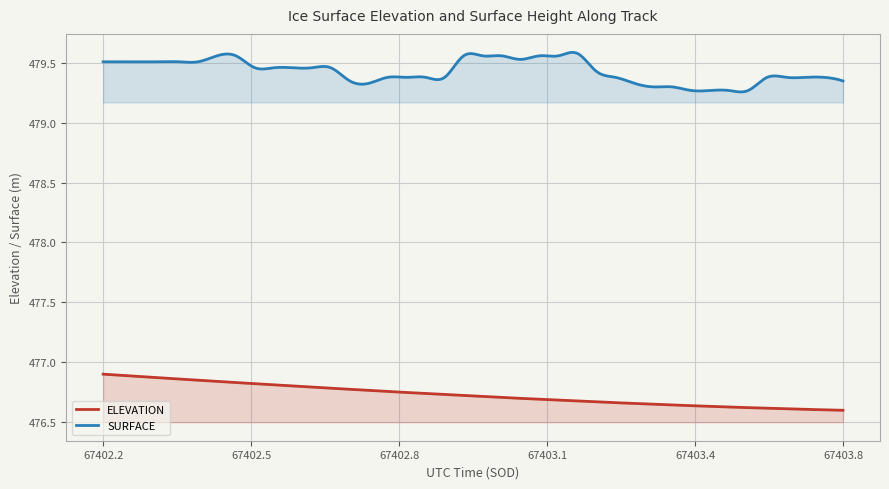

Is it true that ELEVATION equals 476.6 at 67403.762?

True